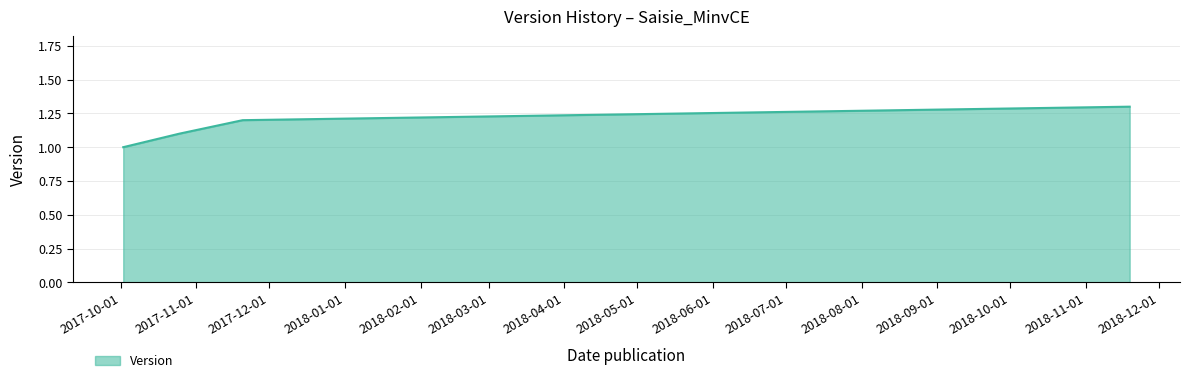

What is the maximum value shown in the chart?

1.3